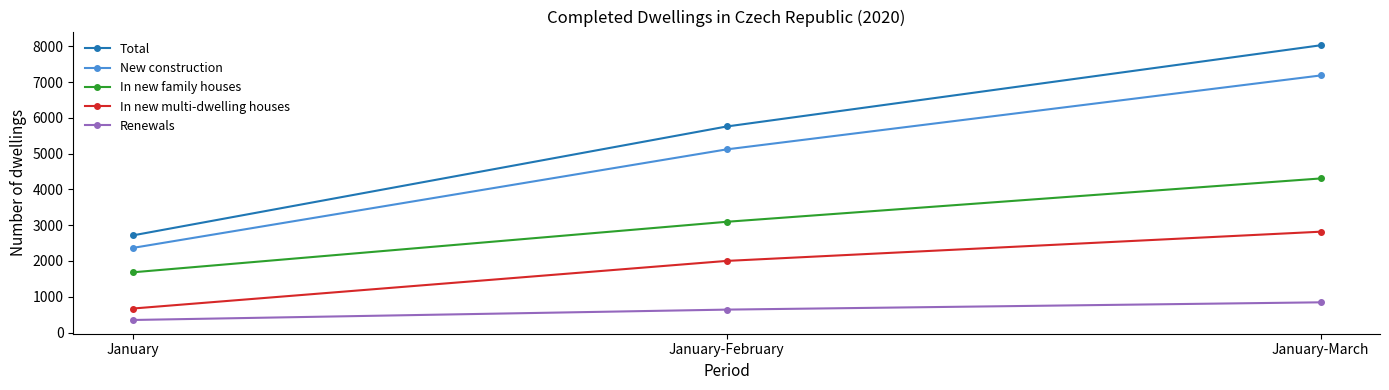

Which category has the lowest value in the Total series?

January